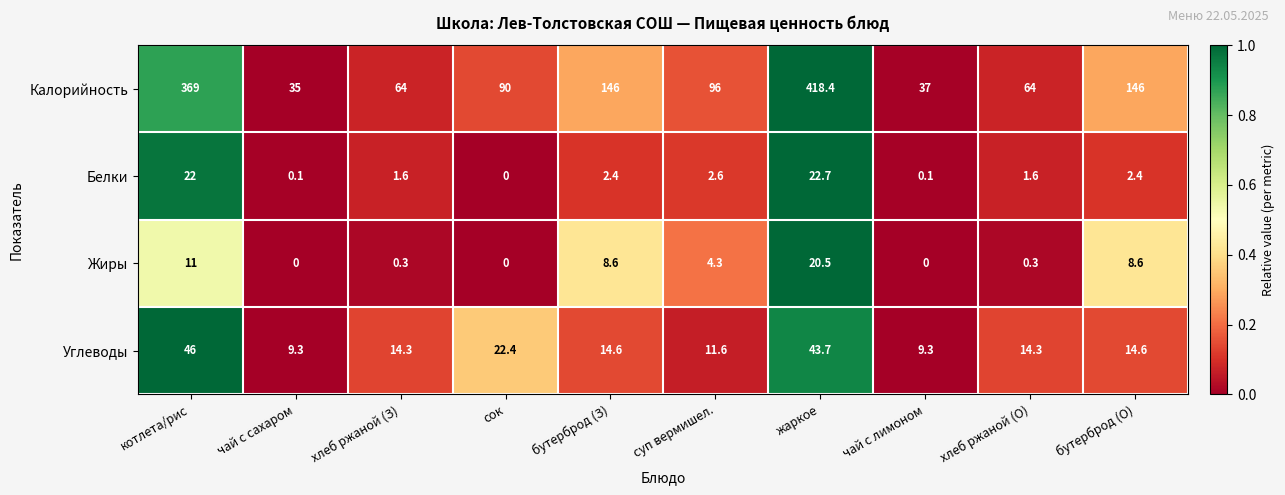

Rank the series at хлеб ржаной (О) from highest to lowest value.

Калорийность, Углеводы, Белки, Жиры